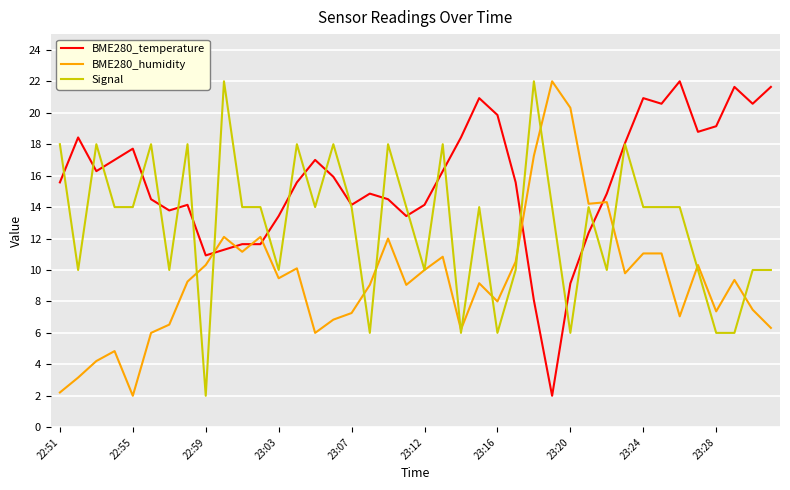

What is the minimum value for Signal?

2.0